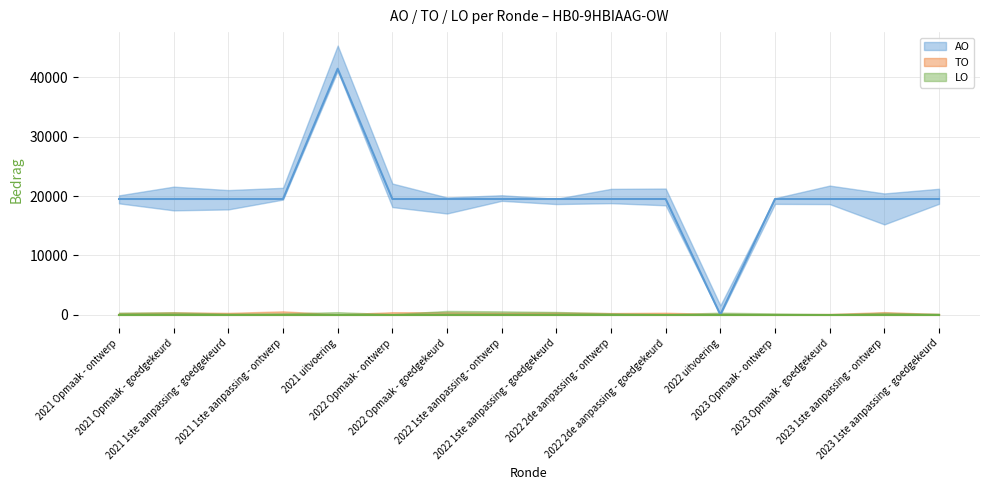

Reading left to right, extract all data points from this chart.

TO: 2021 Opmaak - ontwerp=0	2021 Opmaak - goedgekeurd=0	2021 1ste aanpassing - goedgekeurd=0	2021 1ste aanpassing - ontwerp=0	2021 uitvoering=0	2022 Opmaak - ontwerp=0	2022 Opmaak - goedgekeurd=0	2022 1ste aanpassing - ontwerp=0	2022 1ste aanpassing - goedgekeurd=0	2022 2de aanpassing - ontwerp=0	2022 2de aanpassing - goedgekeurd=0	2022 uitvoering=0	2023 Opmaak - ontwerp=0	2023 Opmaak - goedgekeurd=0	2023 1ste aanpassing - ontwerp=0	2023 1ste aanpassing - goedgekeurd=0
LO: 2021 Opmaak - ontwerp=0	2021 Opmaak - goedgekeurd=0	2021 1ste aanpassing - goedgekeurd=0	2021 1ste aanpassing - ontwerp=0	2021 uitvoering=0	2022 Opmaak - ontwerp=0	2022 Opmaak - goedgekeurd=0	2022 1ste aanpassing - ontwerp=0	2022 1ste aanpassing - goedgekeurd=0	2022 2de aanpassing - ontwerp=0	2022 2de aanpassing - goedgekeurd=0	2022 uitvoering=0	2023 Opmaak - ontwerp=0	2023 Opmaak - goedgekeurd=0	2023 1ste aanpassing - ontwerp=0	2023 1ste aanpassing - goedgekeurd=0
AO: 2021 Opmaak - ontwerp=19500	2021 Opmaak - goedgekeurd=19500	2021 1ste aanpassing - goedgekeurd=19500	2021 1ste aanpassing - ontwerp=19500	2021 uitvoering=41453	2022 Opmaak - ontwerp=19500	2022 Opmaak - goedgekeurd=19500	2022 1ste aanpassing - ontwerp=19500	2022 1ste aanpassing - goedgekeurd=19500	2022 2de aanpassing - ontwerp=19500	2022 2de aanpassing - goedgekeurd=19500	2022 uitvoering=0	2023 Opmaak - ontwerp=19500	2023 Opmaak - goedgekeurd=19500	2023 1ste aanpassing - ontwerp=19500	2023 1ste aanpassing - goedgekeurd=19500